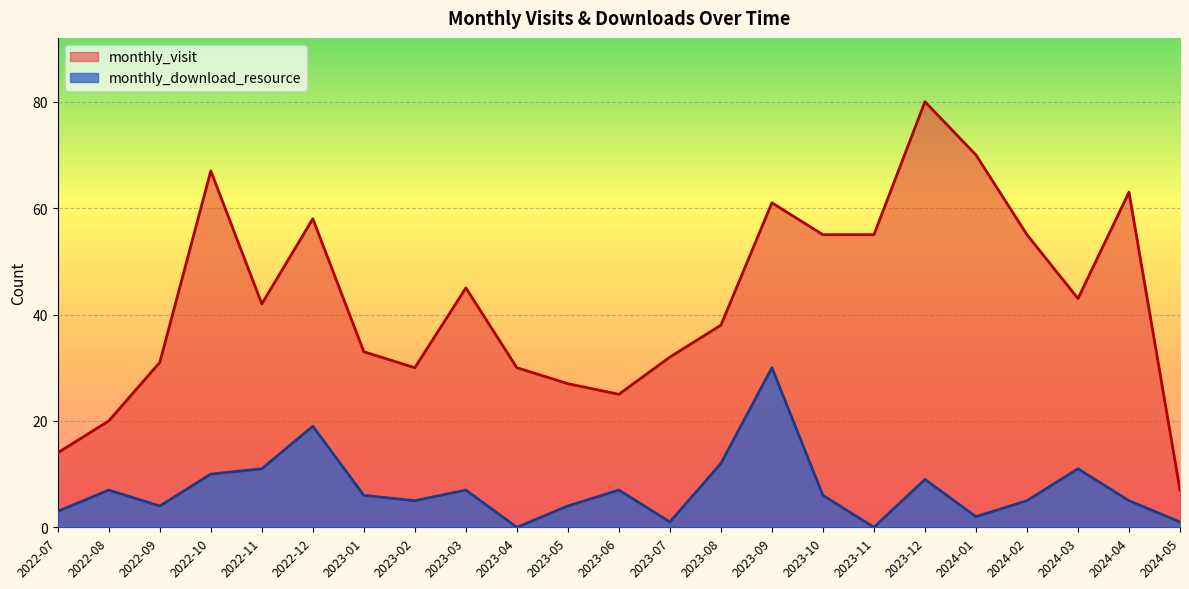

The value of monthly_visit at 2023-11 is 96. True or false?

False